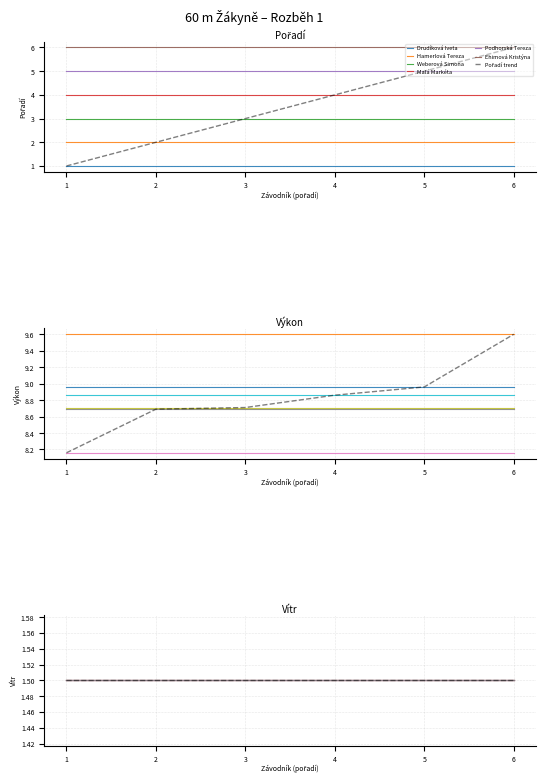

True or false: Pořadí has more than 1 interior local peaks.

False